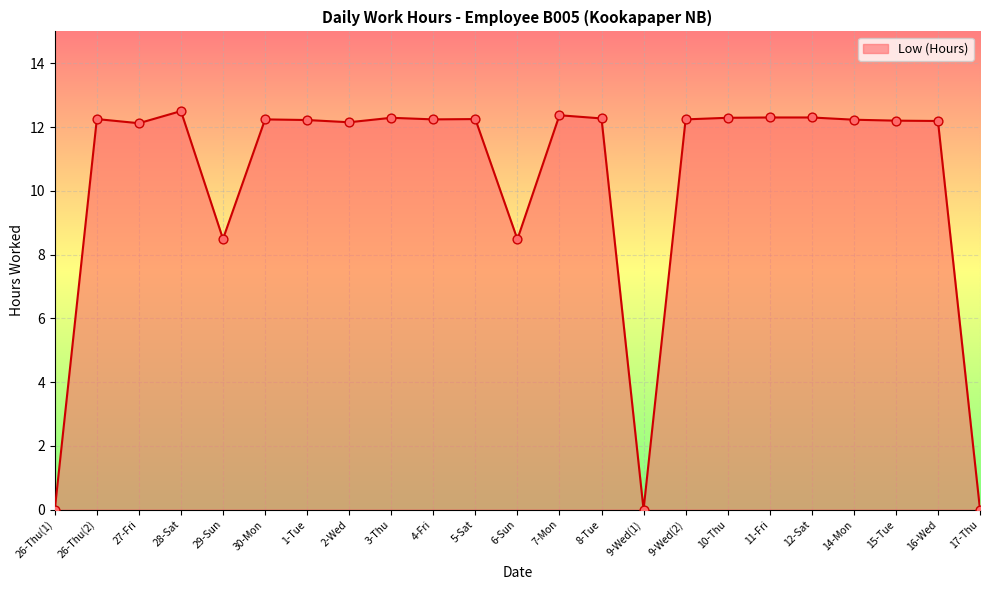

Which has a higher value, 7-Mon or 16-Wed?

7-Mon